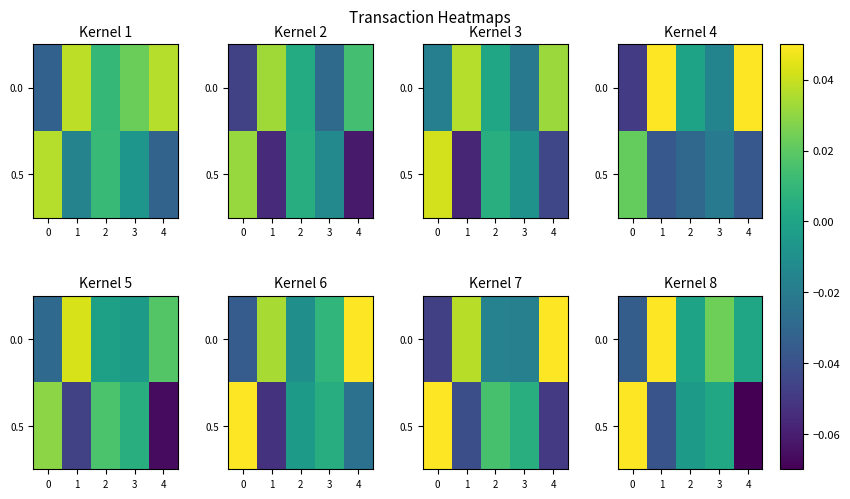

List the series in order of their overall mean, highest first.

0.0, 0.5